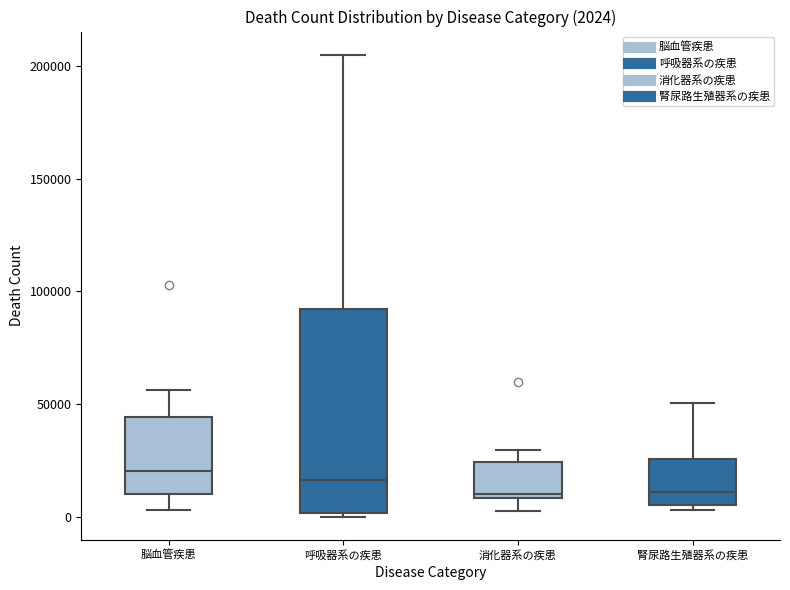

Comparing the boxes themselves (not the whiskers), which one is the tallest?

呼吸器系の疾患